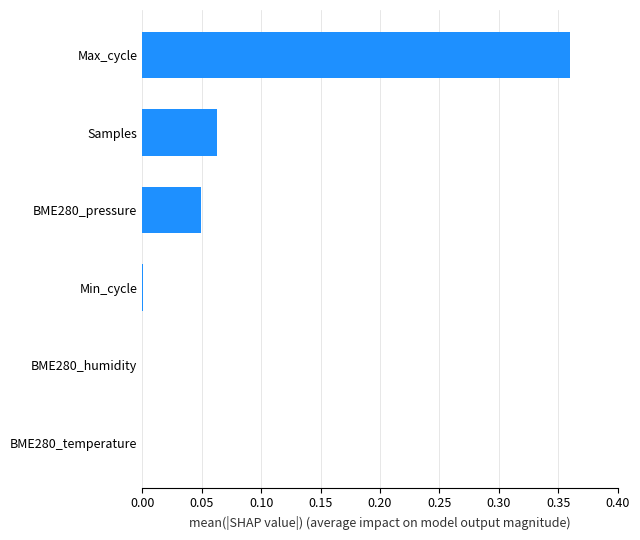

True or false: the data shows 0.0 at Min_cycle.

True